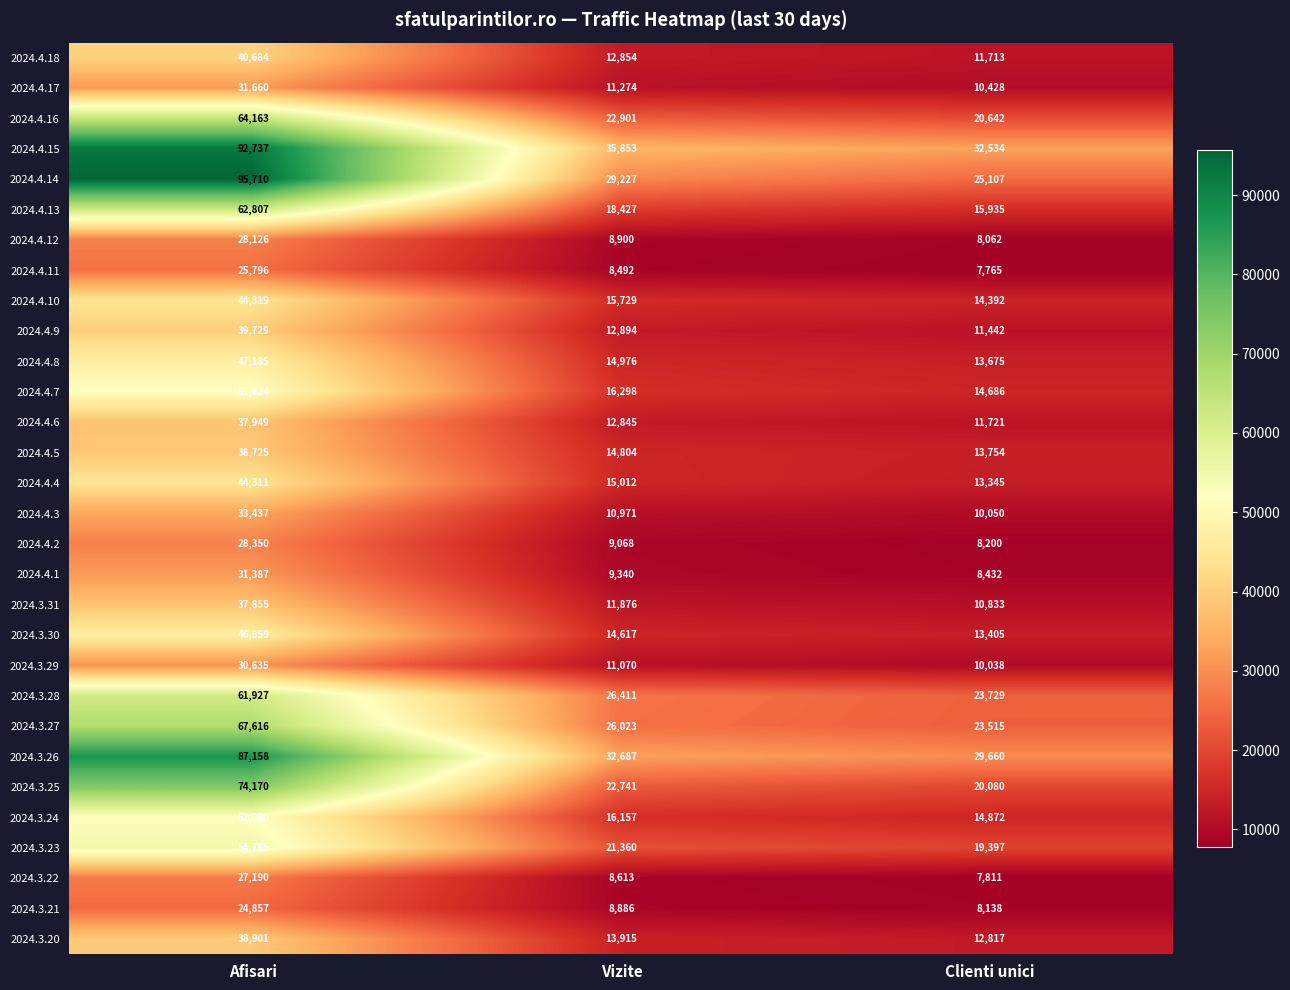

What is the difference between the highest and lowest values at Afisari?

70853